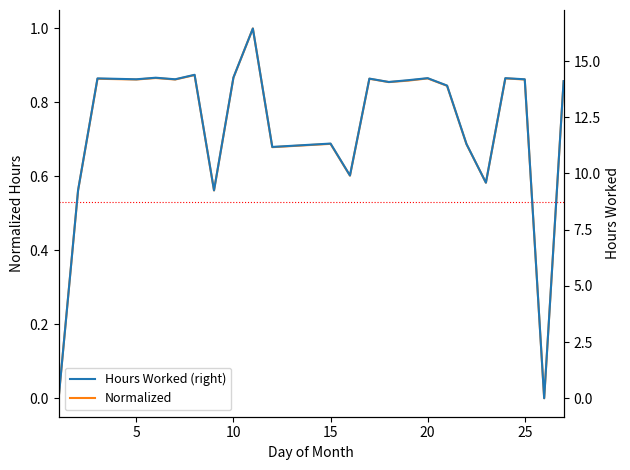

Is it true that Normalized equals 0.4 at 5?

False